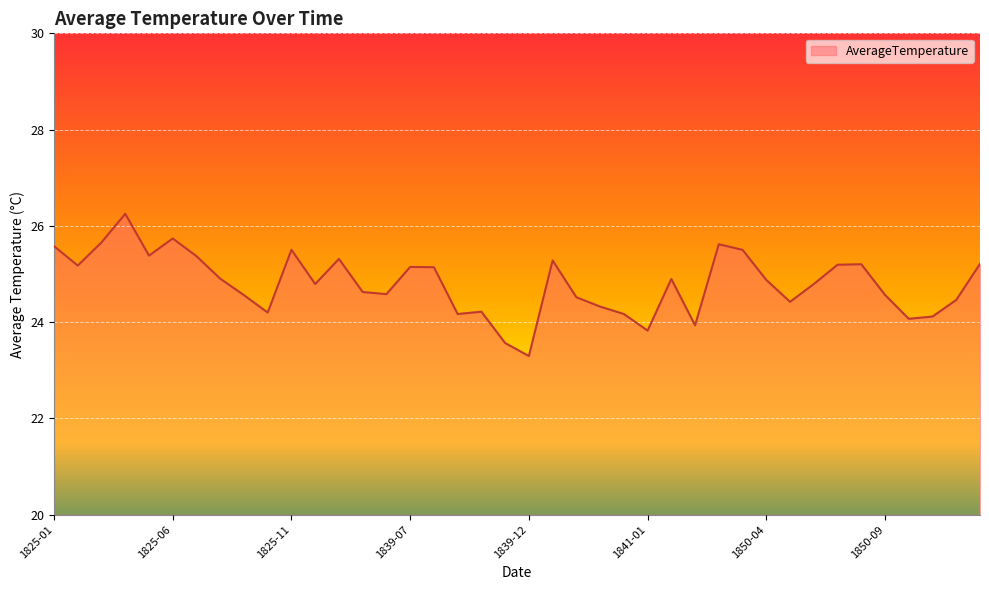

What is the greatest value displayed?

26.3